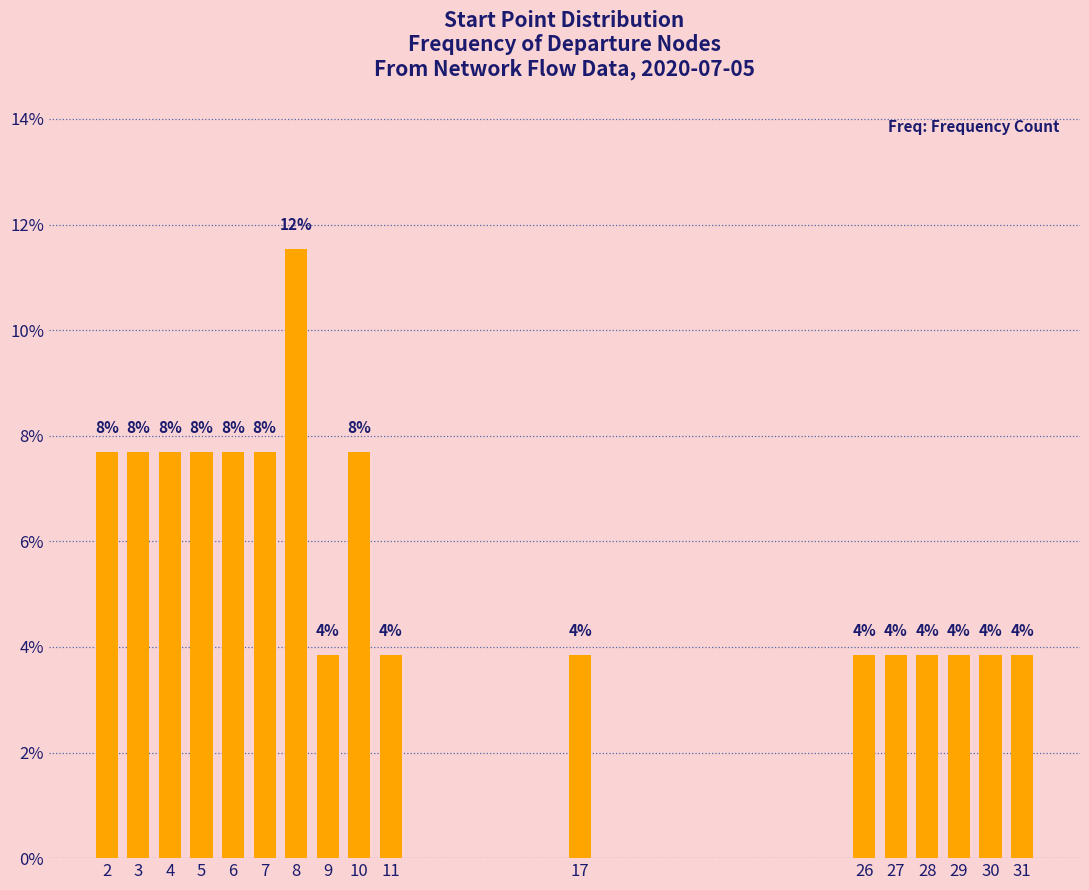

How many bars are there in total?

17